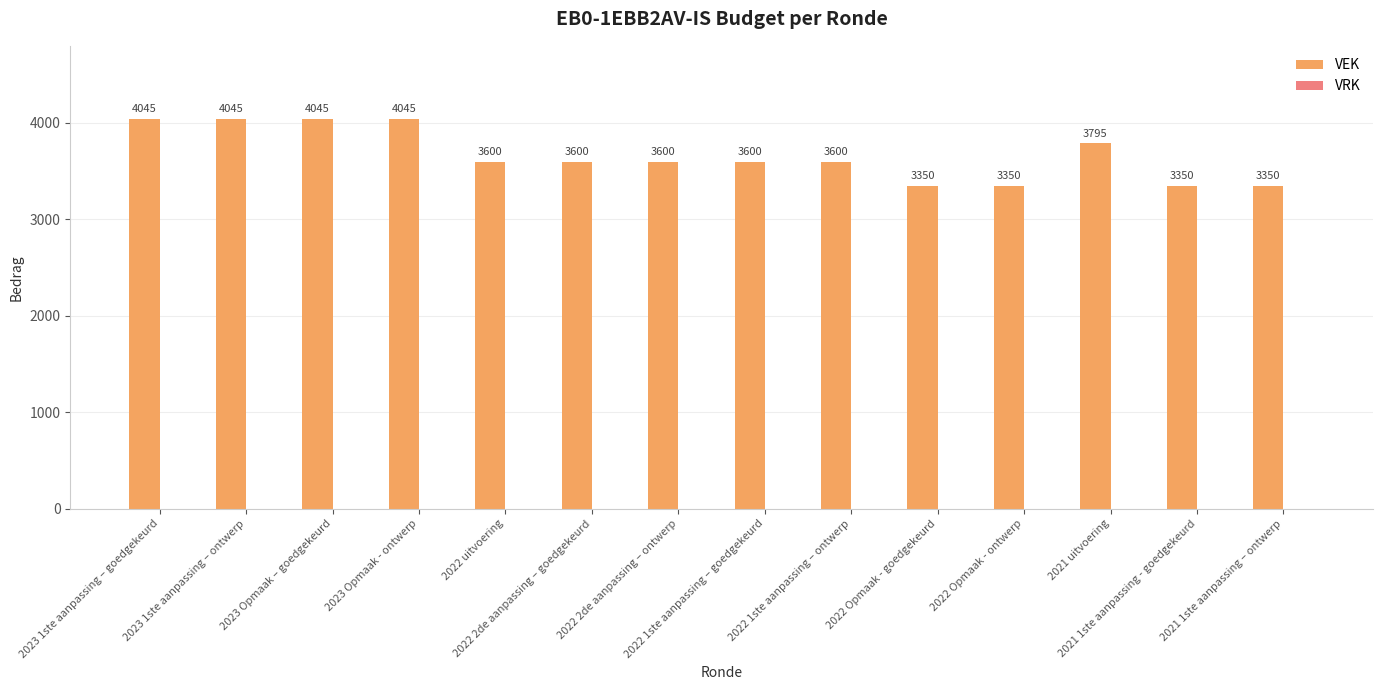

What is the label of the 11th bar from the right?

2023 Opmaak - ontwerp